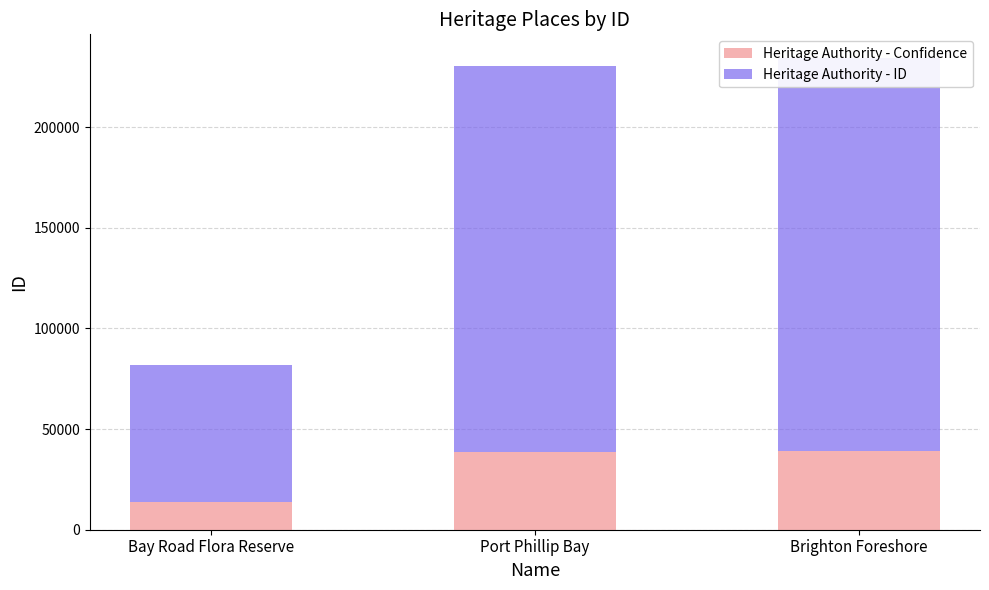

The Heritage Authority - Confidence series shows 38411.4 at Port Phillip Bay. True or false?

True